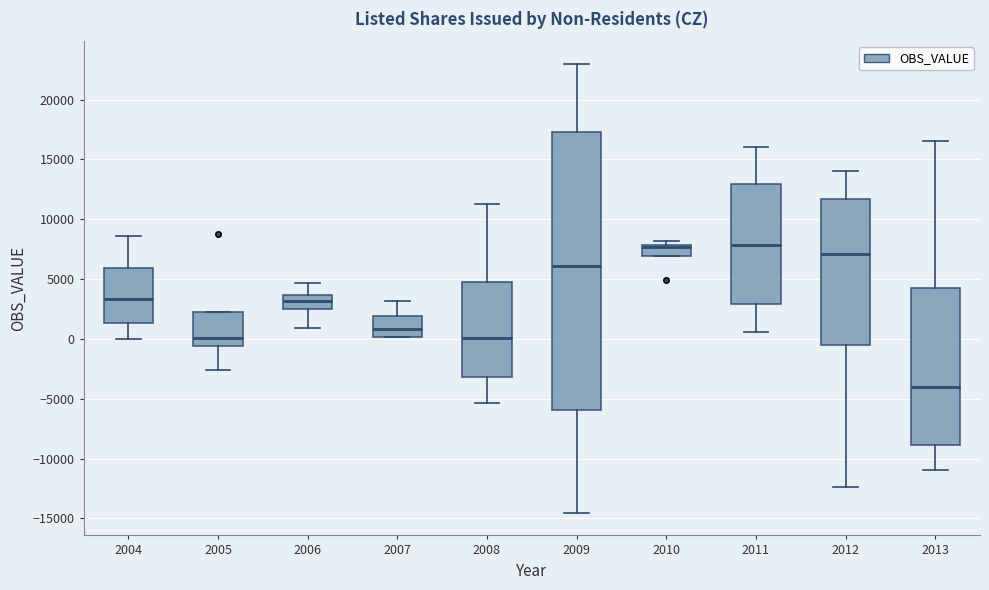

Which box is the tallest, from its lower edge to its upper edge?

2009